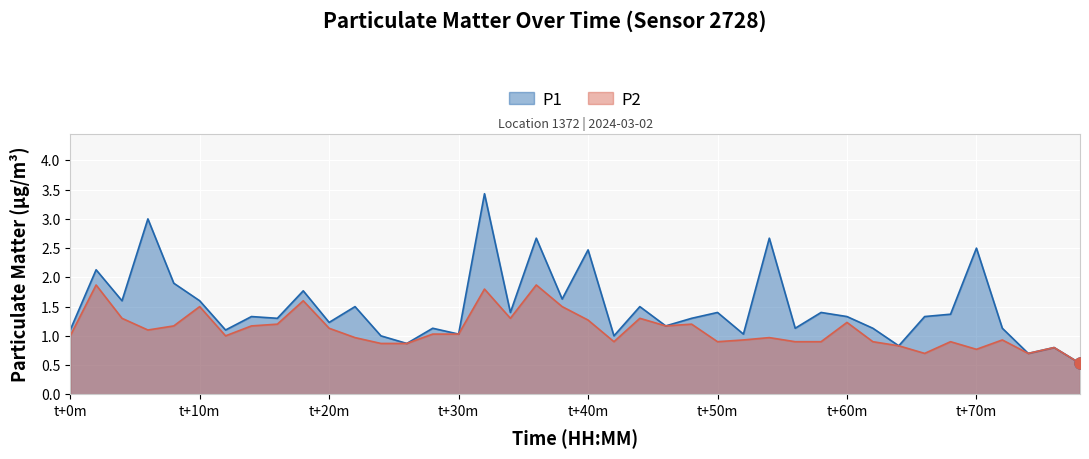

What is the spread (max minus min) of values at 03:02?

0.1